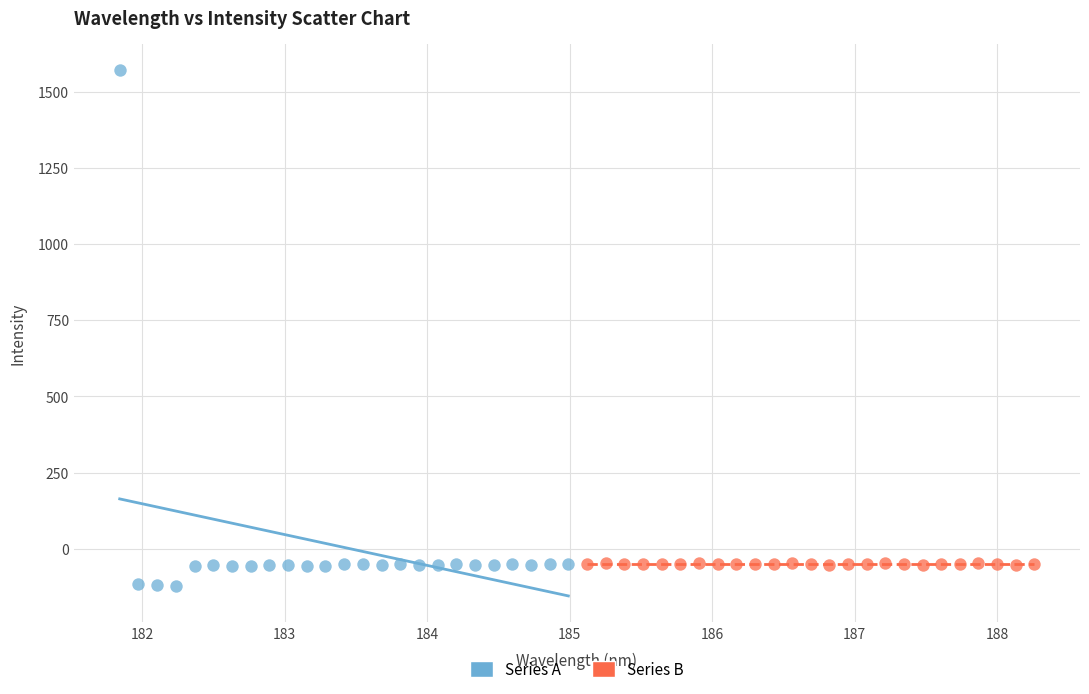

Which series reaches the maximum Y coordinate?

Series A